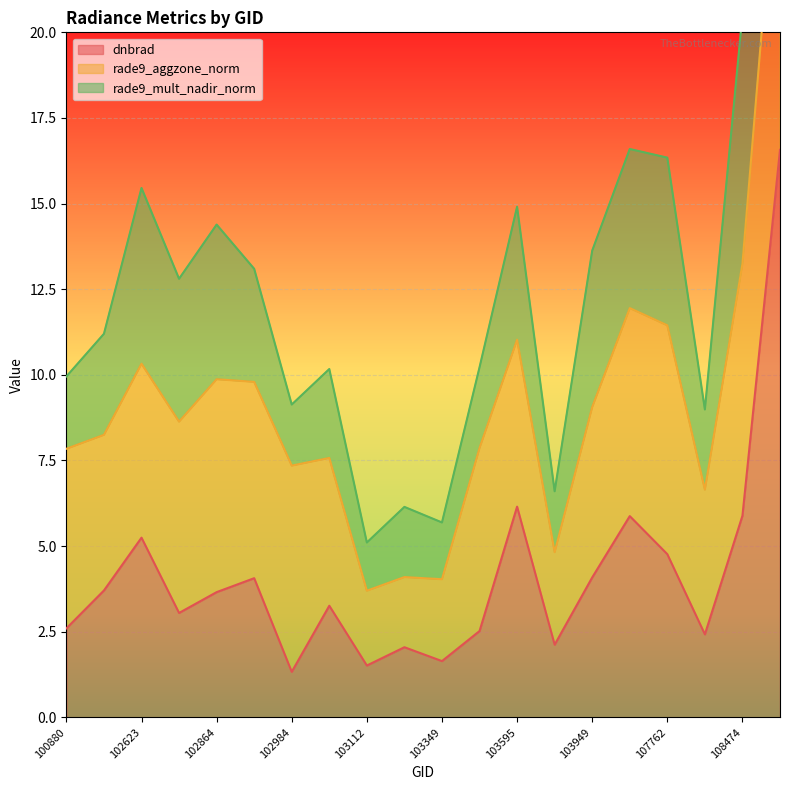

At how many categories does at least one series exceed 21?

1